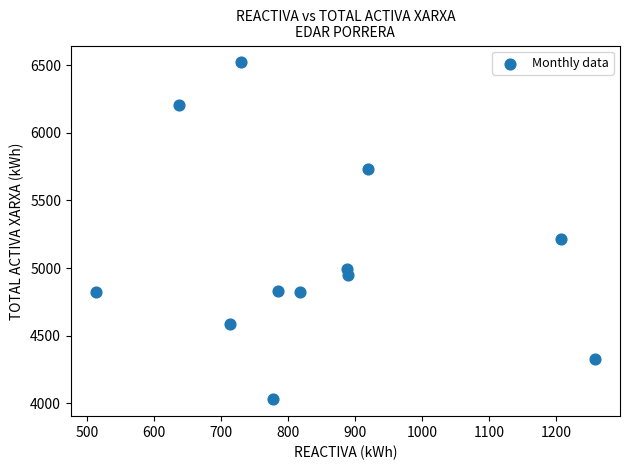

What is the average X value?

844